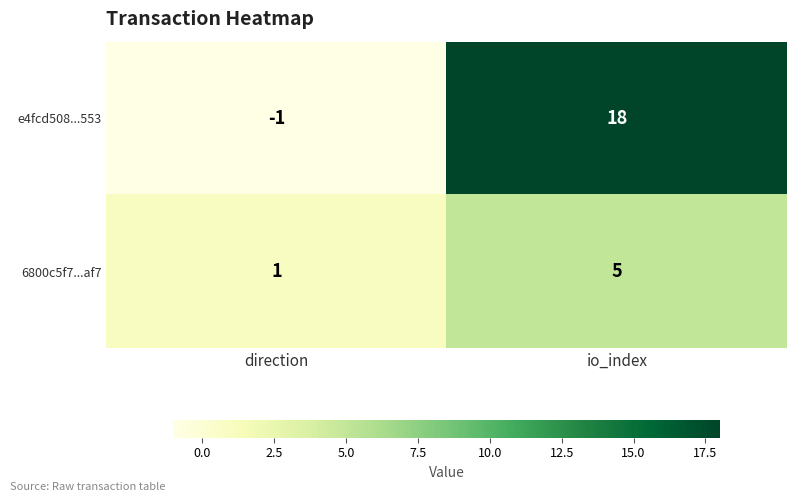

Reading left to right, extract all data points from this chart.

e4fcd508...553: -1	18
6800c5f7...af7: 1	5